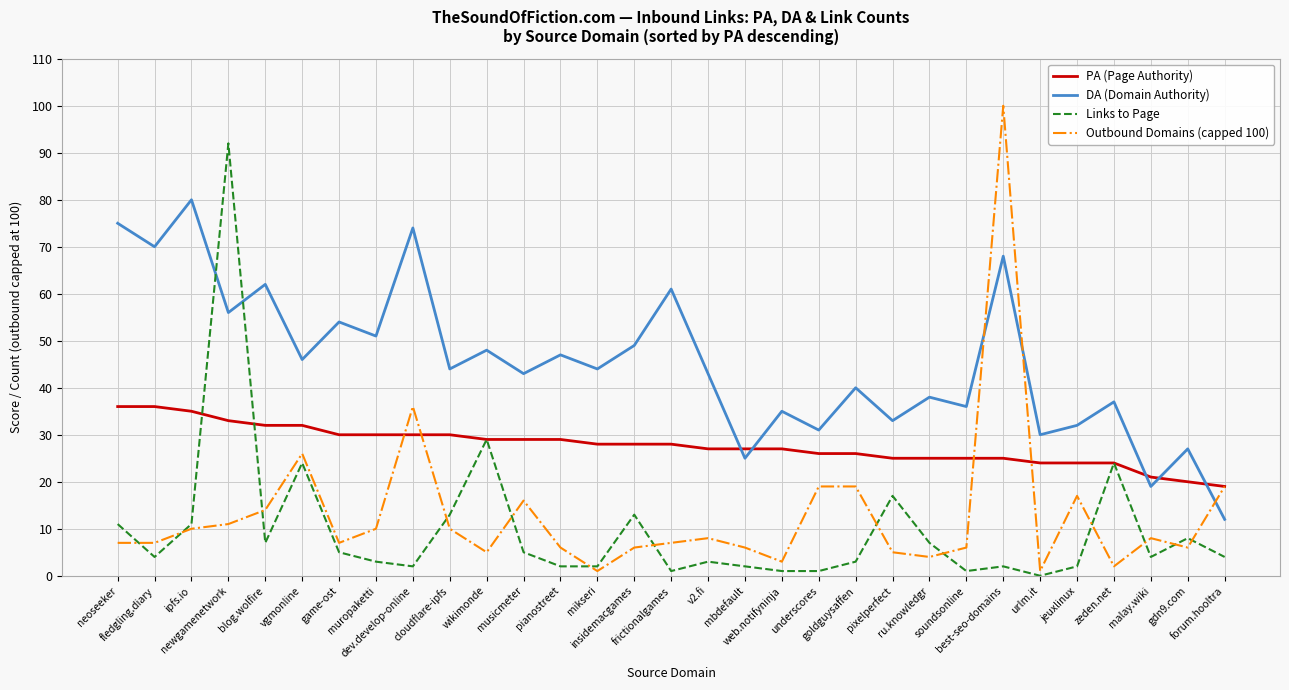

At which label is Outbound Domains (capped 100) closest to 50?

dev.develop-online